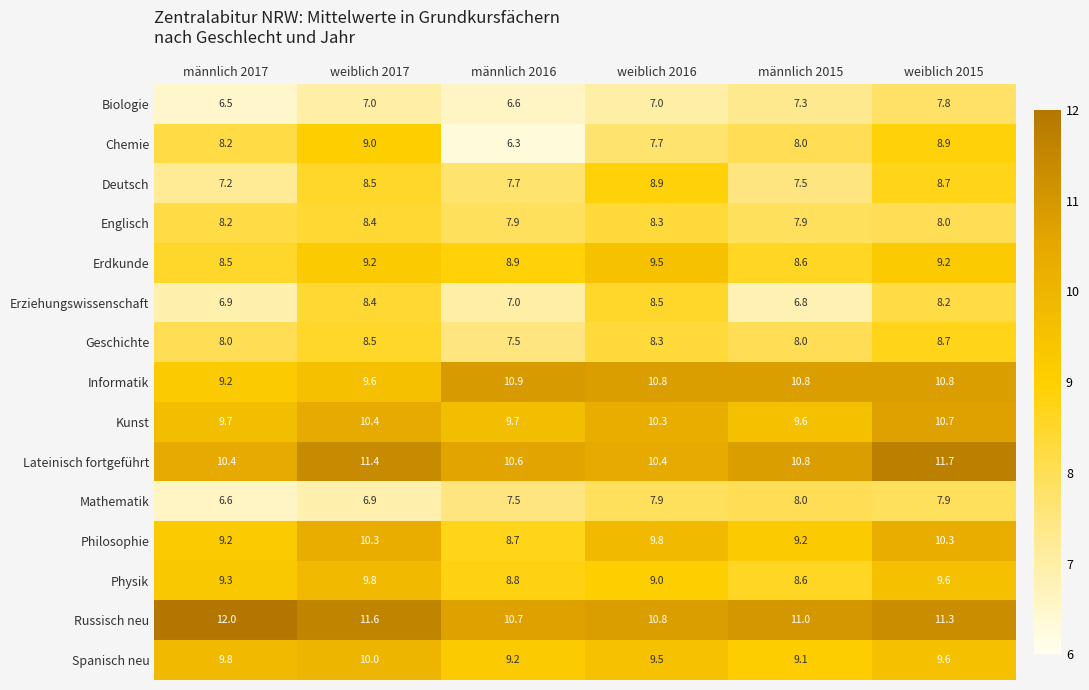

Read the Erziehungswissenschaft value at männlich 2017.

6.9